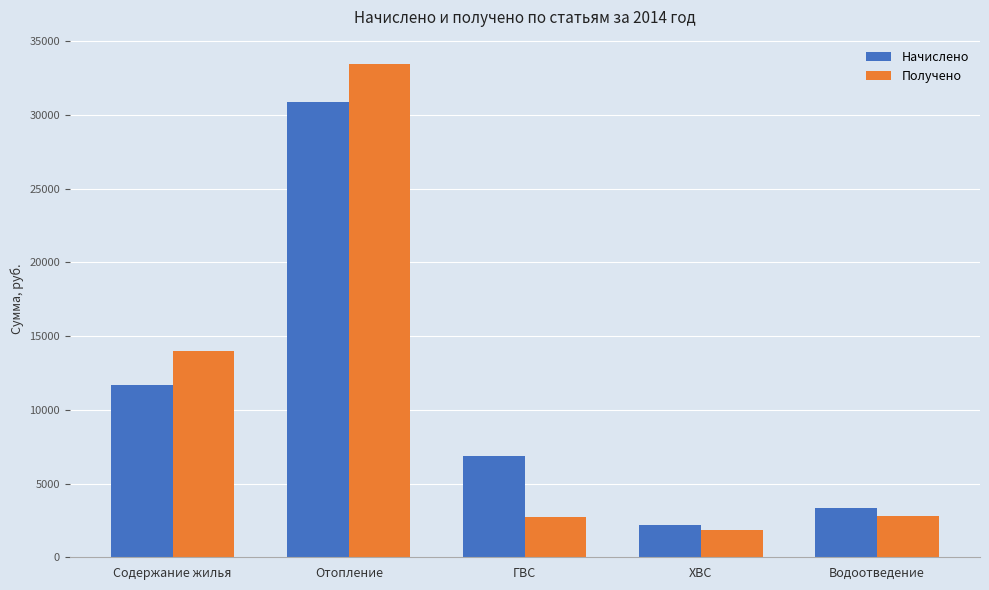

How many groups of bars are there?

5